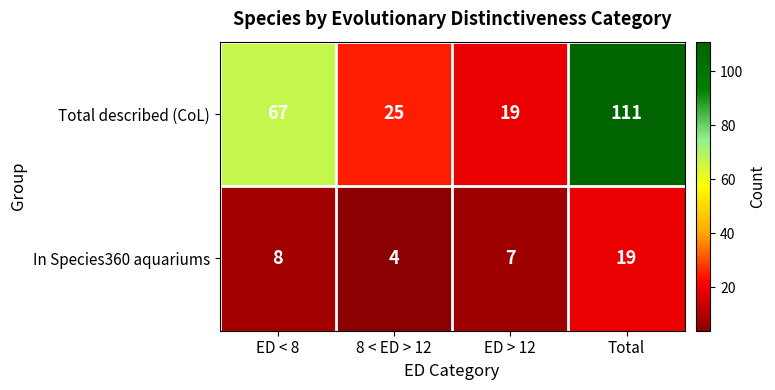

List the series in order of their overall mean, lowest first.

In Species360 aquariums, Total described (CoL)